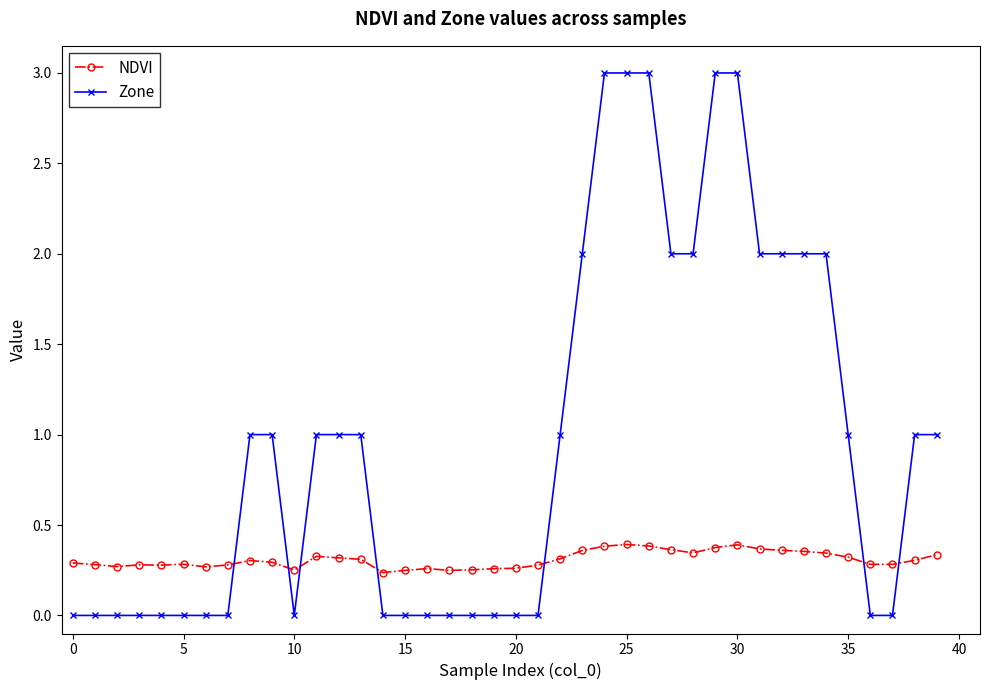

What are all the series names shown in the legend?

NDVI, Zone